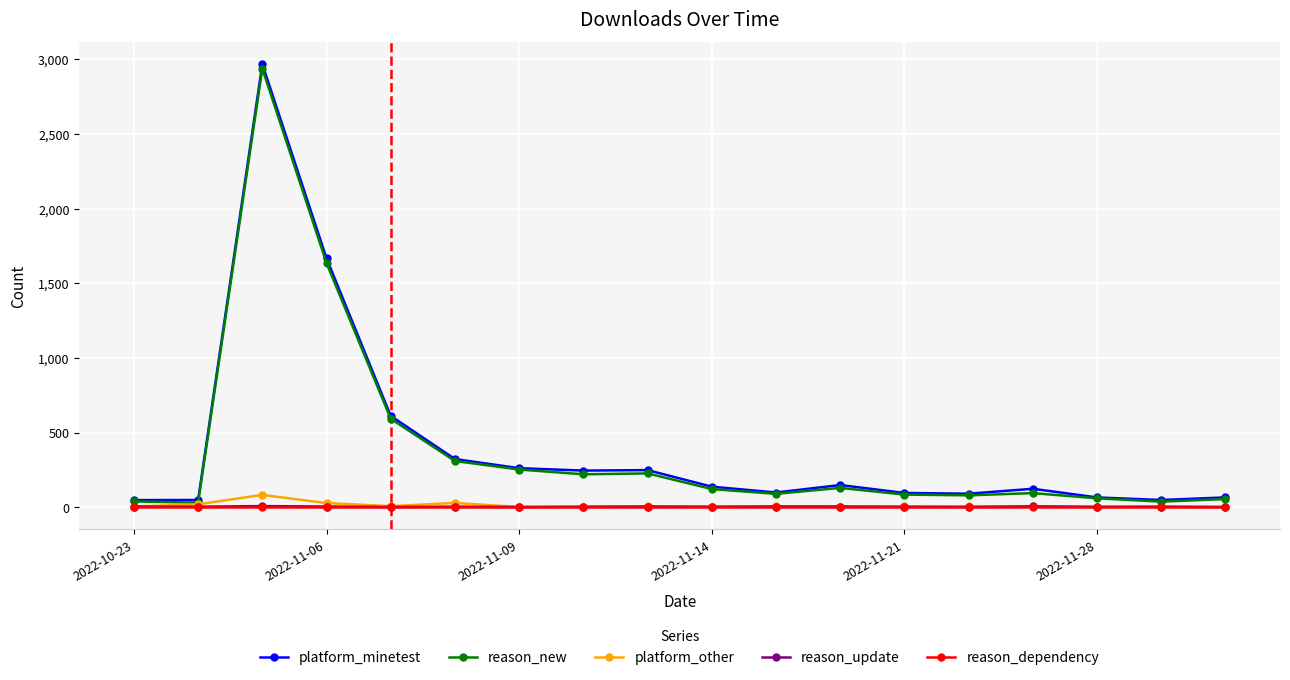

What is the greatest value displayed?

2968